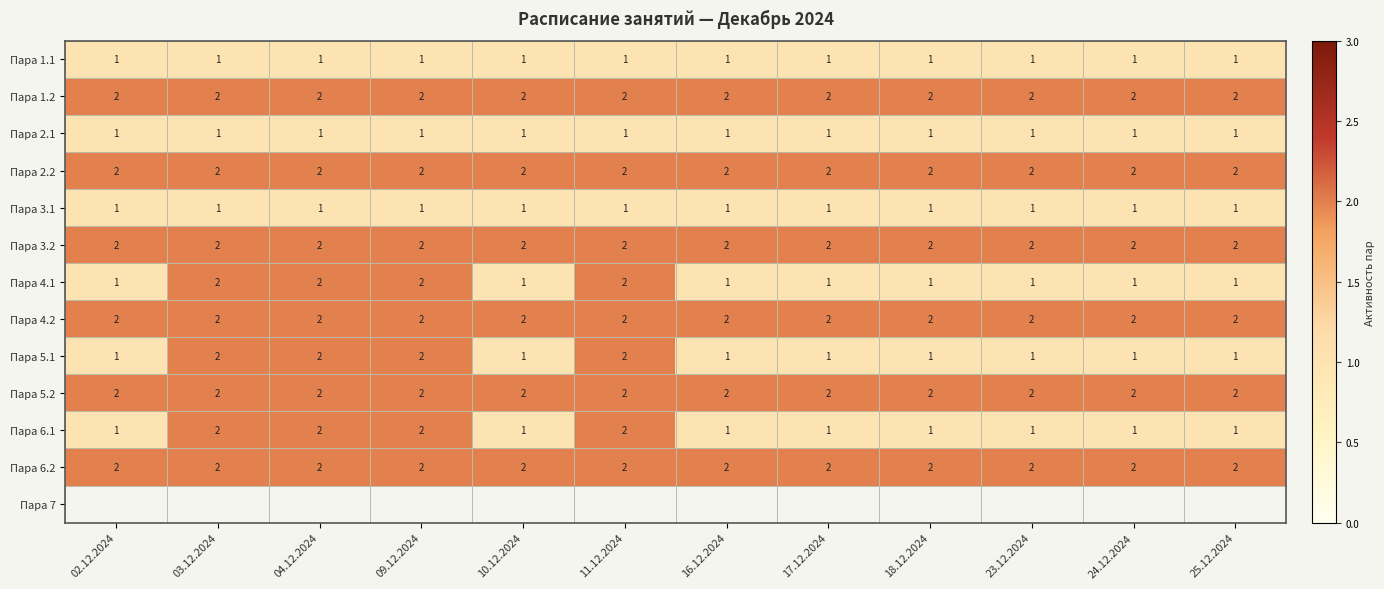

What is the sum of all Пара 4.2 values?

24